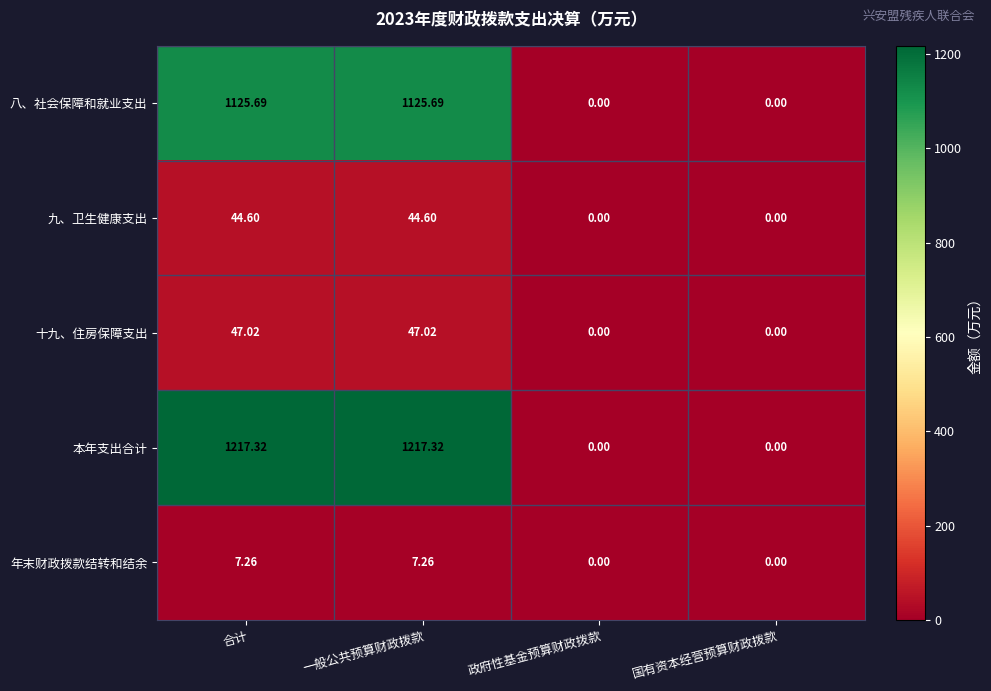

Which series has the largest total across all categories?

本年支出合计